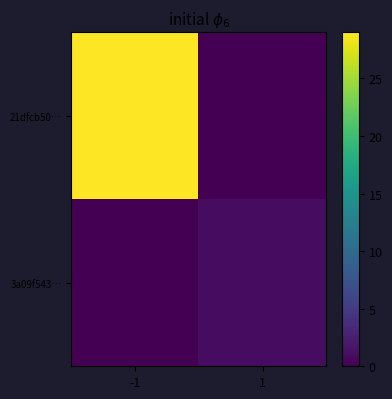

Count the number of categories in the chart.

2